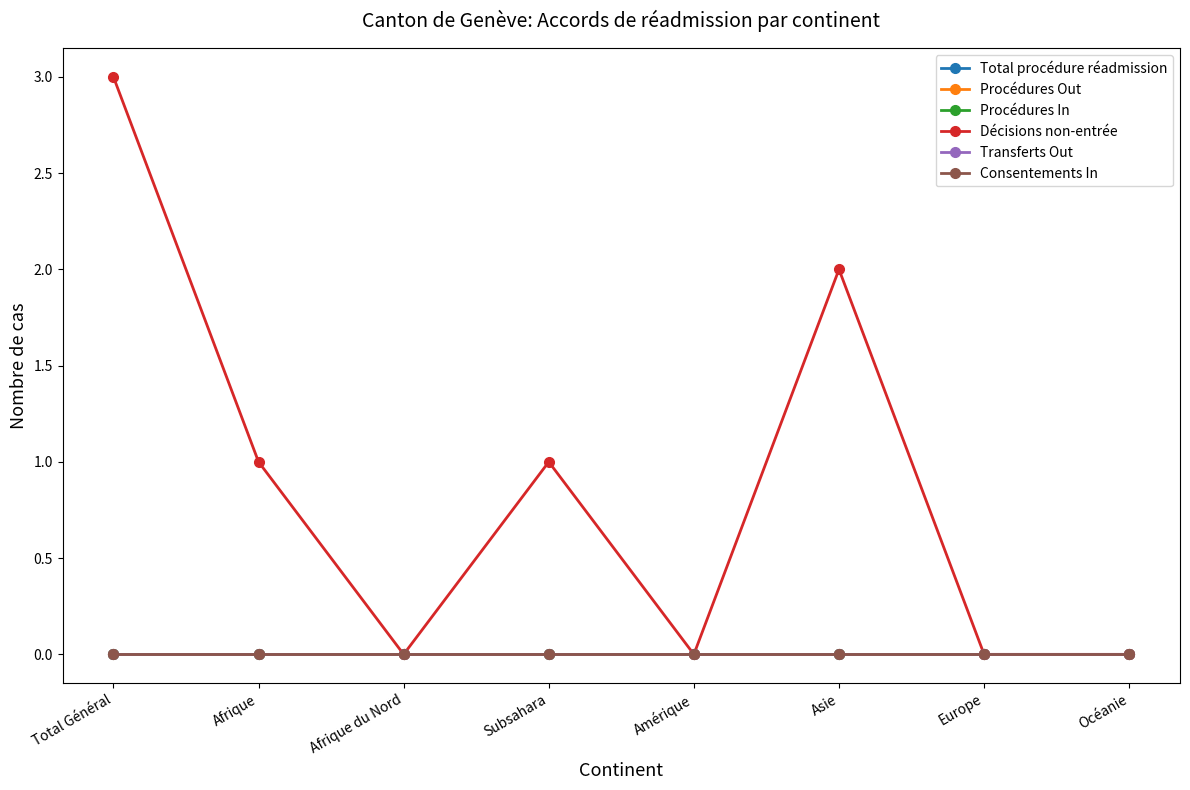

Does the chart have visible grid lines?

No